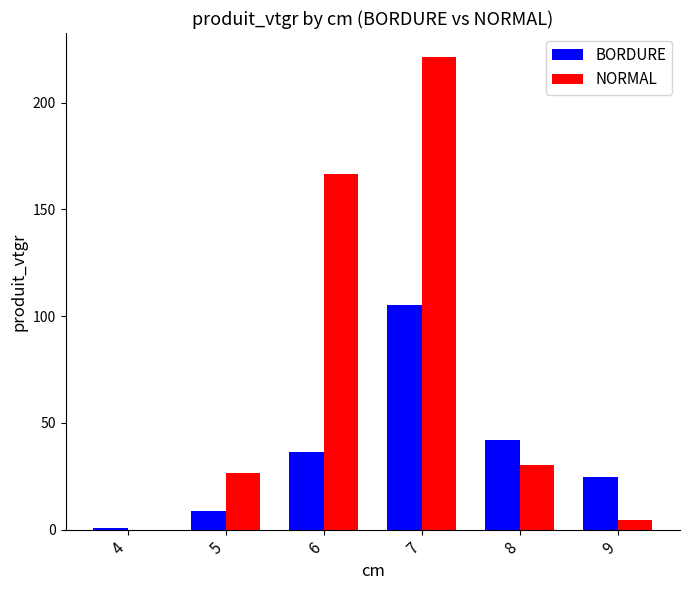

Between 4 and 5, which series saw the biggest shift?

NORMAL